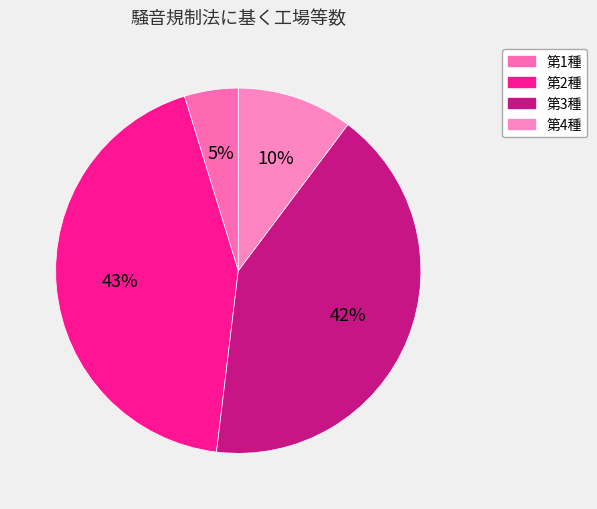

True or false: 第1種 accounts for 5% of the total.

True